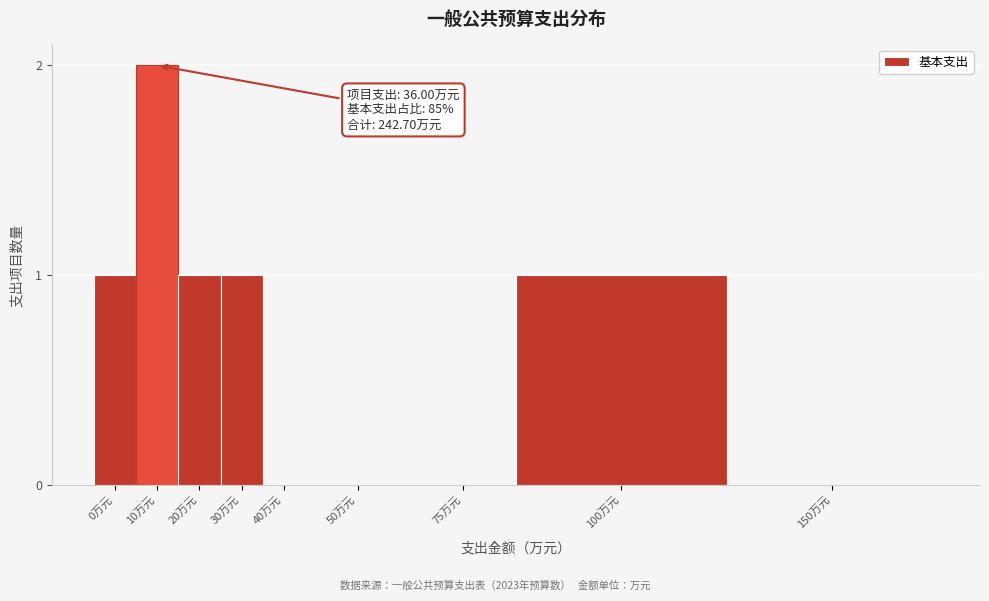

Reading right to left, what are all the values shown in this chart?

150万元=0	100万元=1	75万元=0	50万元=0	40万元=0	30万元=1	20万元=1	10万元=2	0万元=1